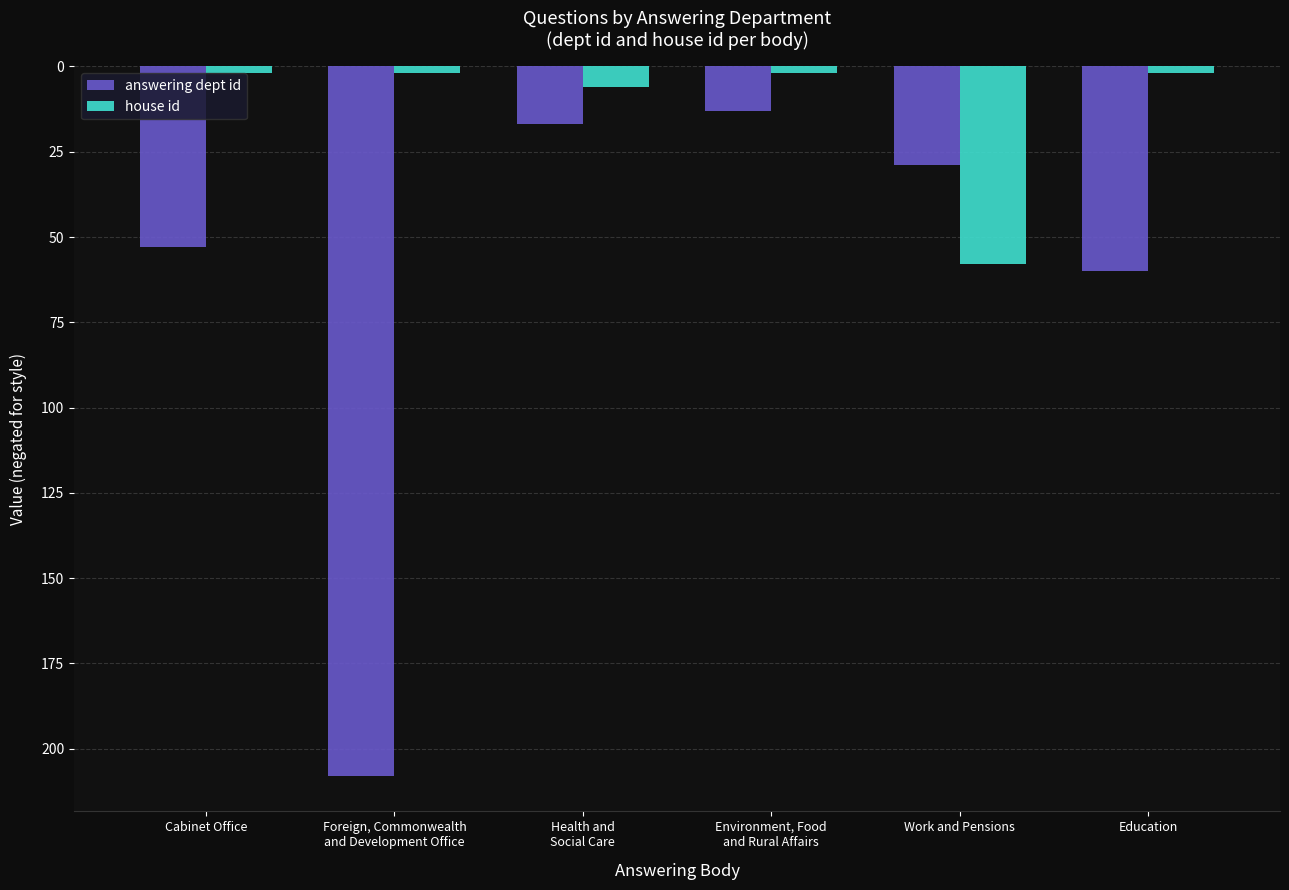

Reading left to right, transcribe all the data shown in this chart.

answering dept id: -53	-208	-17	-13	-29	-60
house id: -2	-2	-6	-2	-58	-2